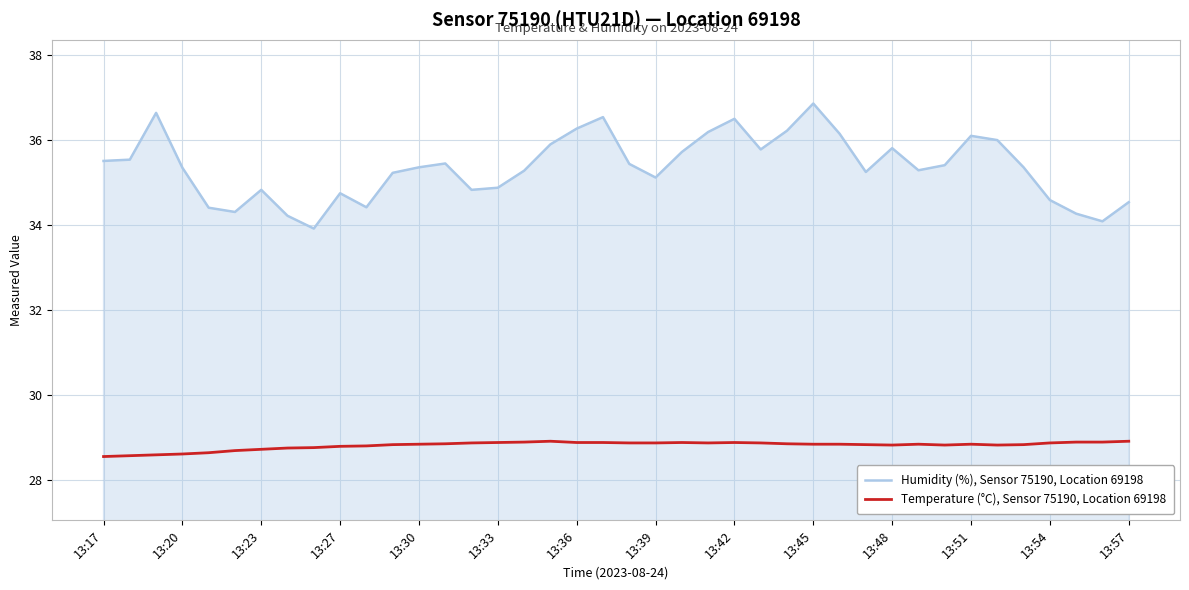

What is the minimum value for Humidity (%), Sensor 75190, Location 69198?

33.9